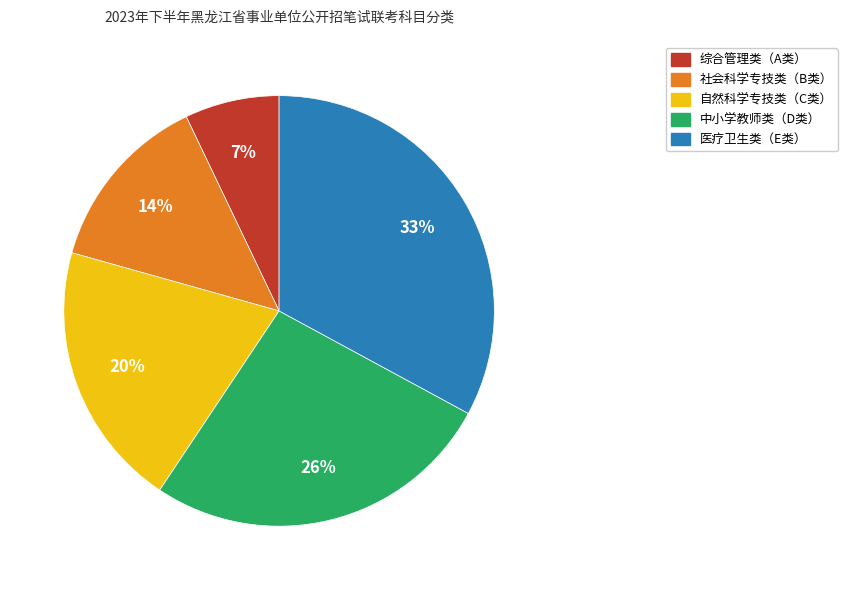

Does any single category account for the majority?

No